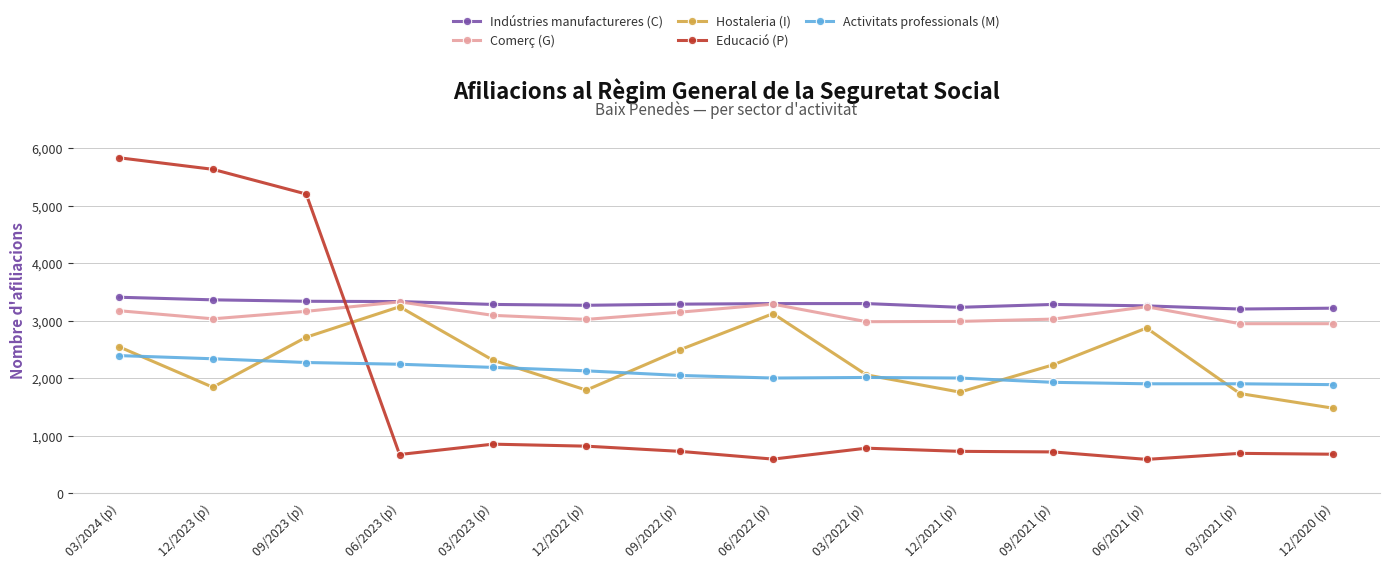

At which label does Indústries manufactureres (C) first exceed 3290?

03/2024 (p)